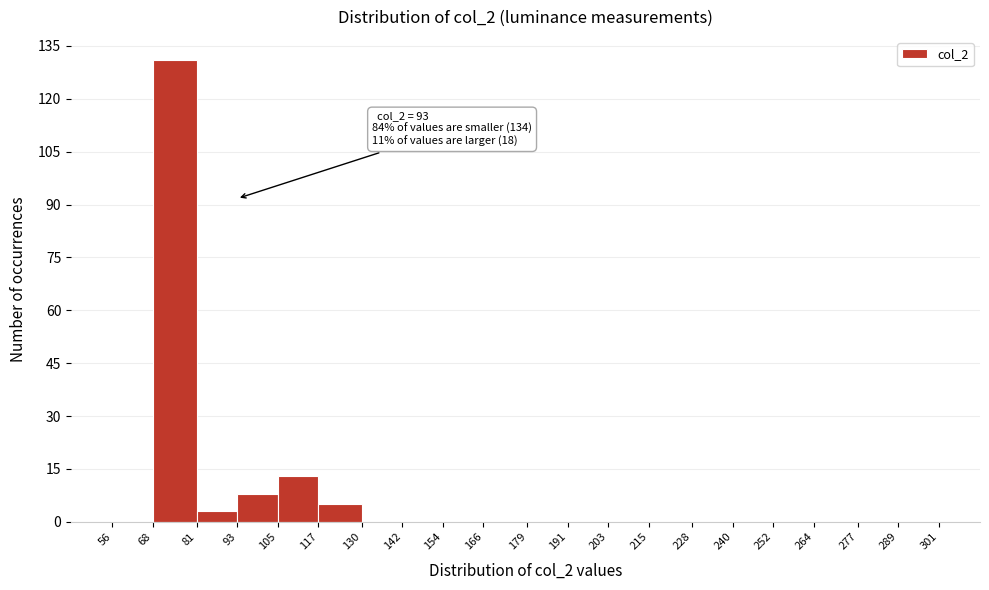

Over which range of the x-axis is the bar tallest?

68 to 81